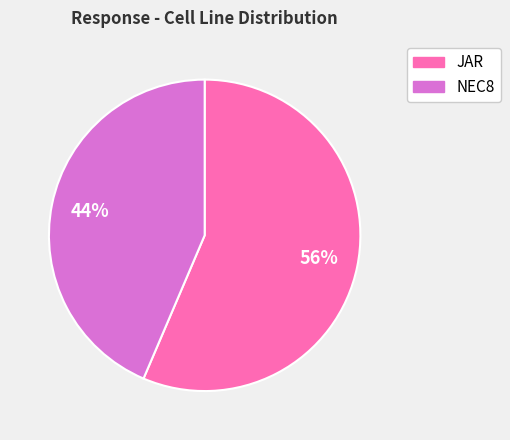

What is the smallest slice in the pie chart?

NEC8